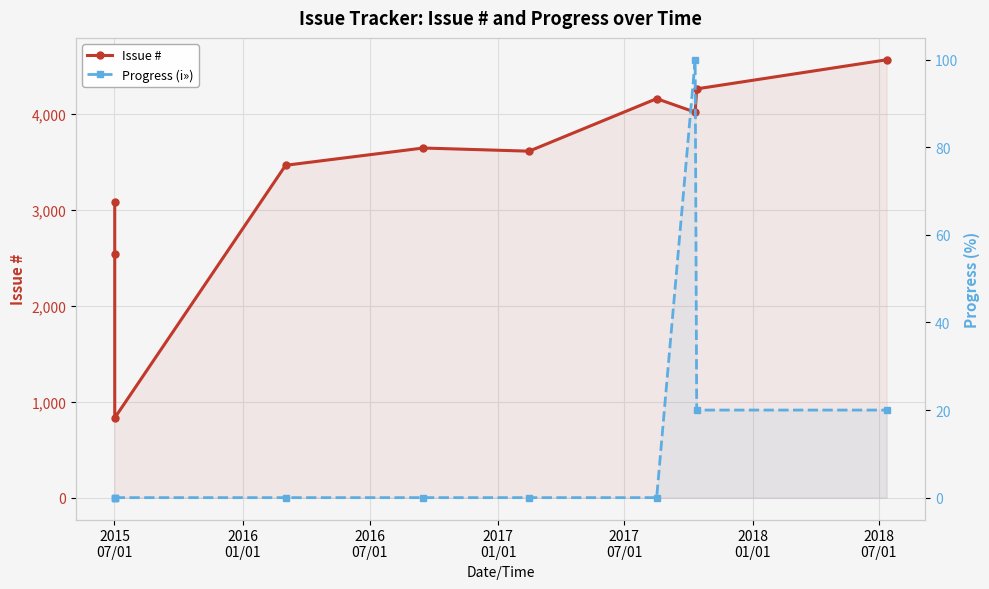

Which series has the widest spread of values?

Issue #